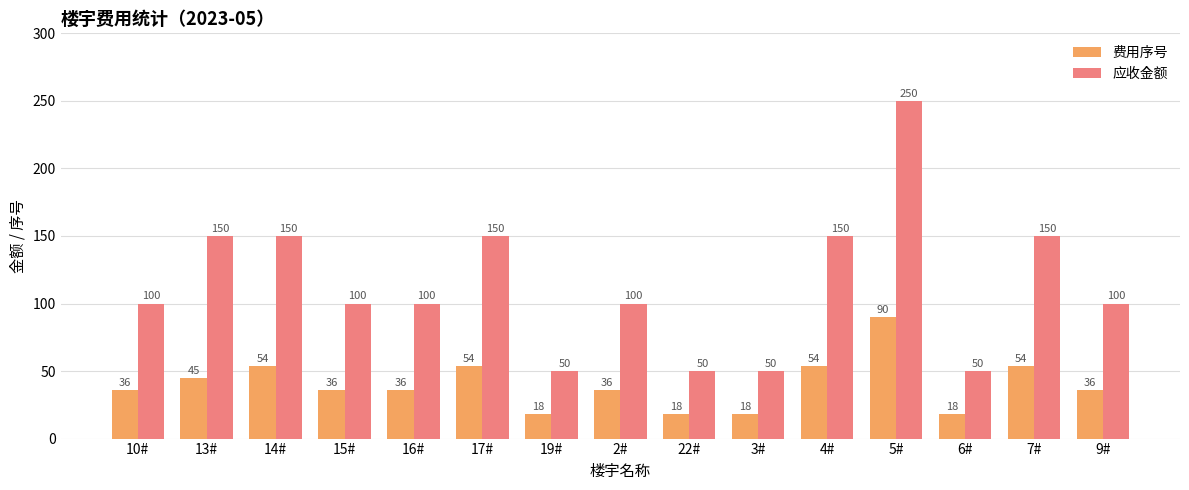

Between 5# and 7#, which series saw the biggest shift?

应收金额